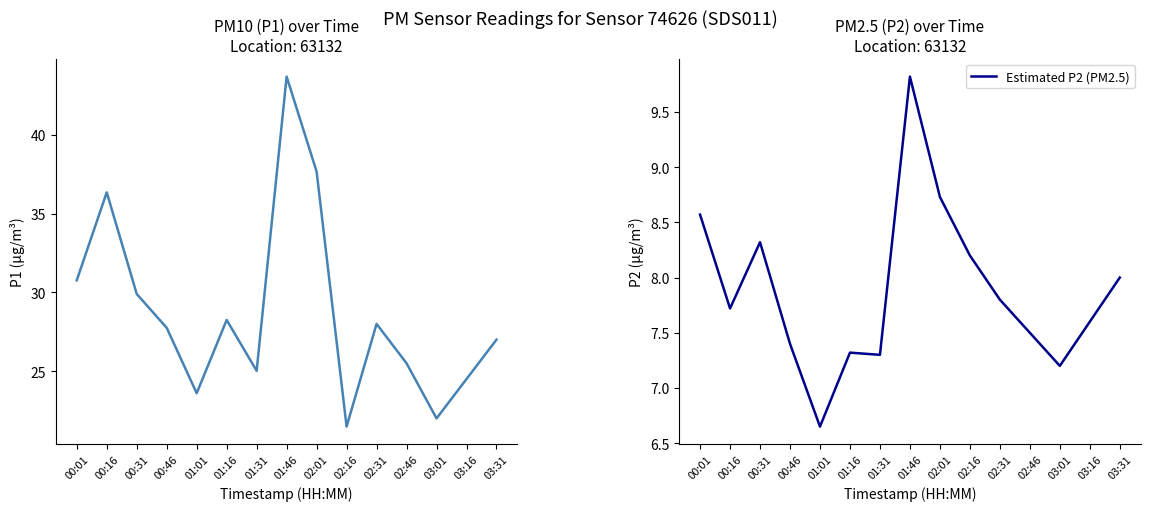

List the series in order of their peak value, lowest first.

Estimated P2 (PM2.5), P1 (PM10)